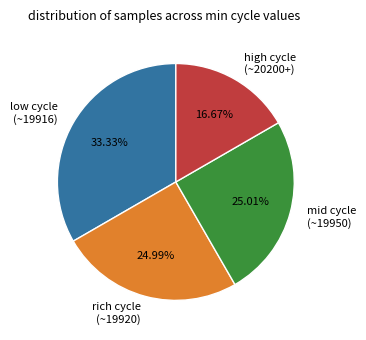

Is mid cycle (~19950) the majority of the pie?

No